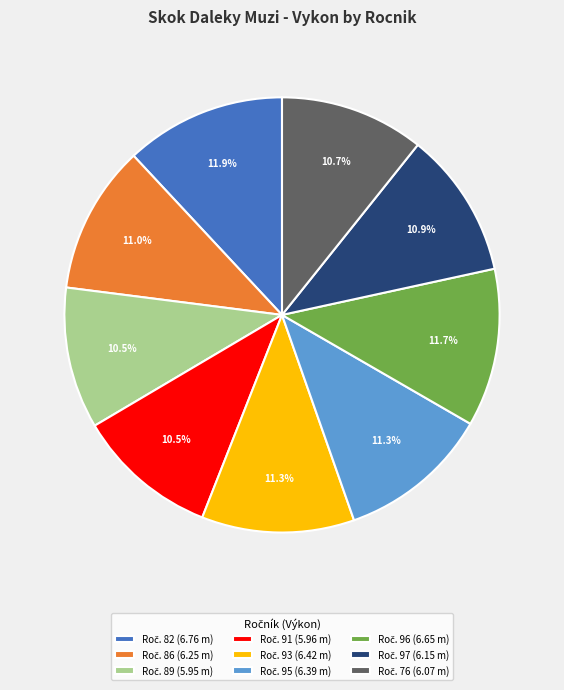

Does any single category account for the majority?

No